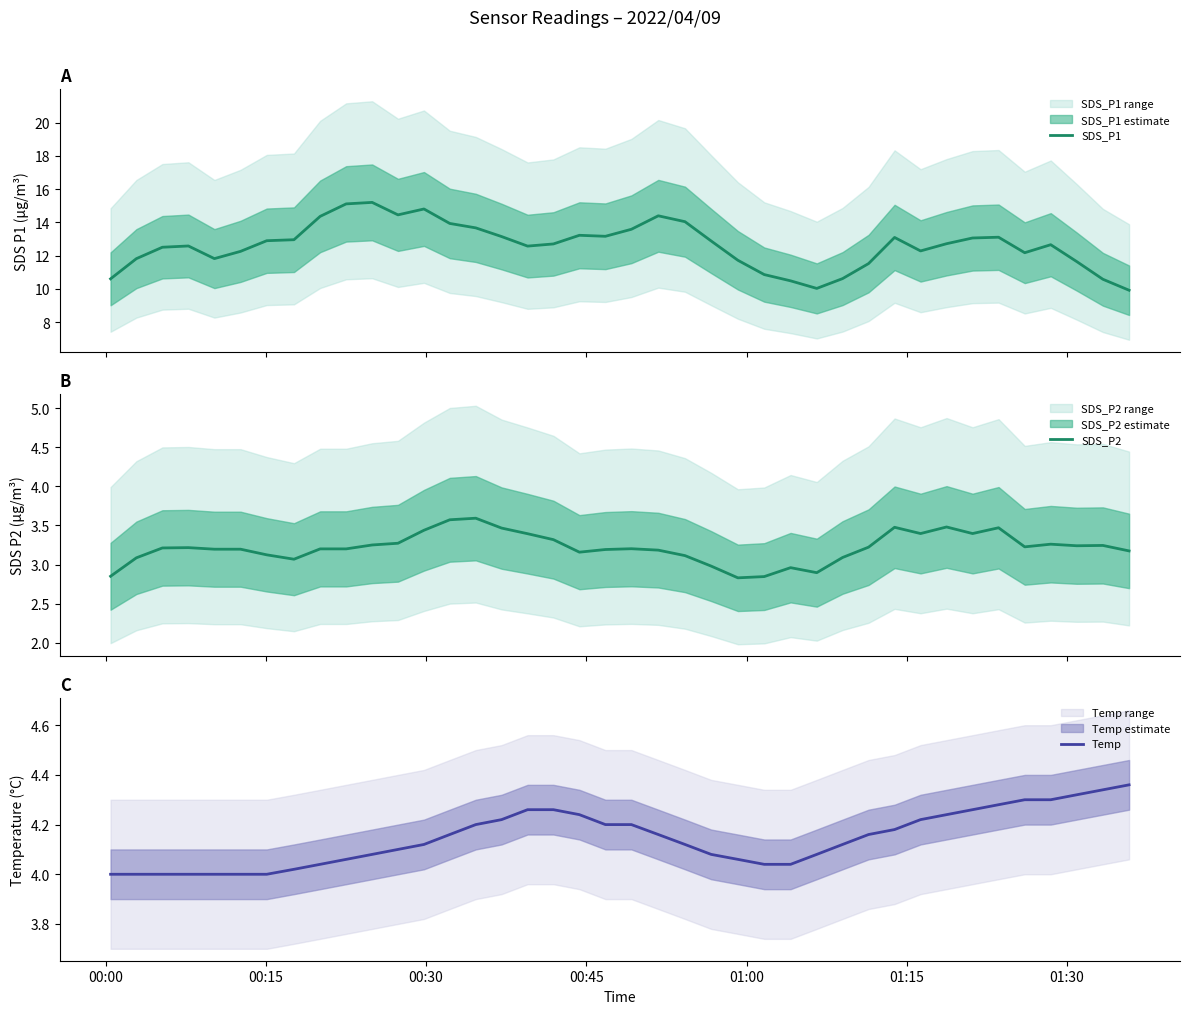

What is the maximum value for SDS_P1?

15.2